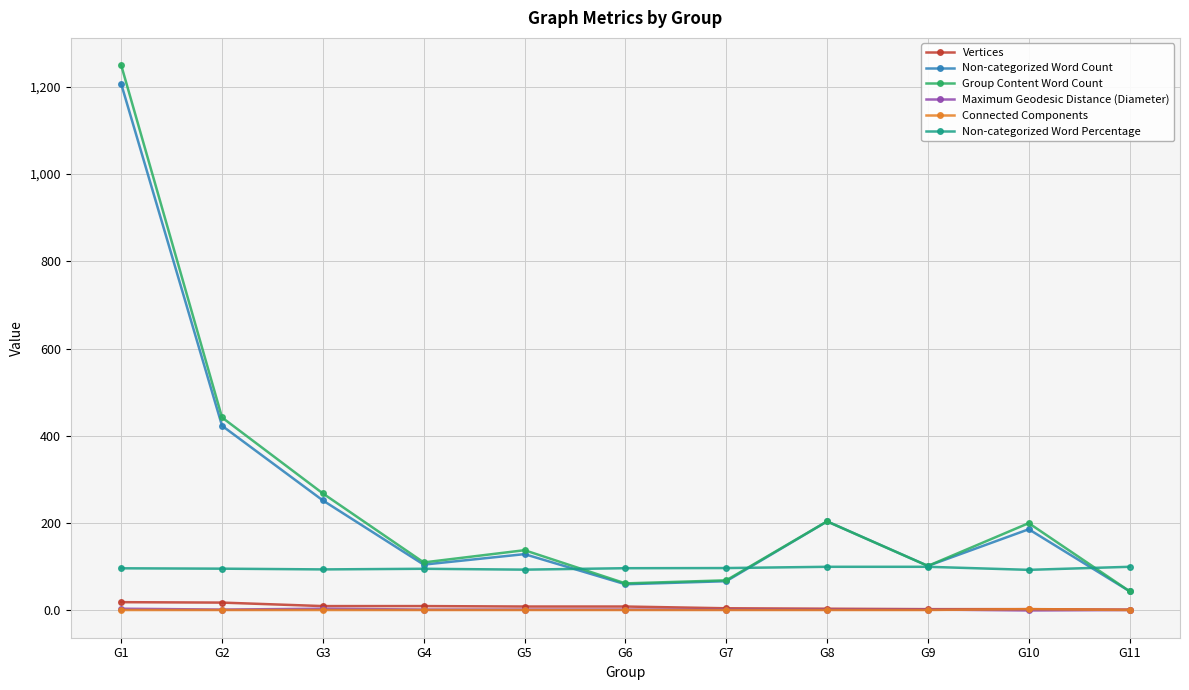

Where does the Non-categorized Word Percentage series first go above 96?

G1